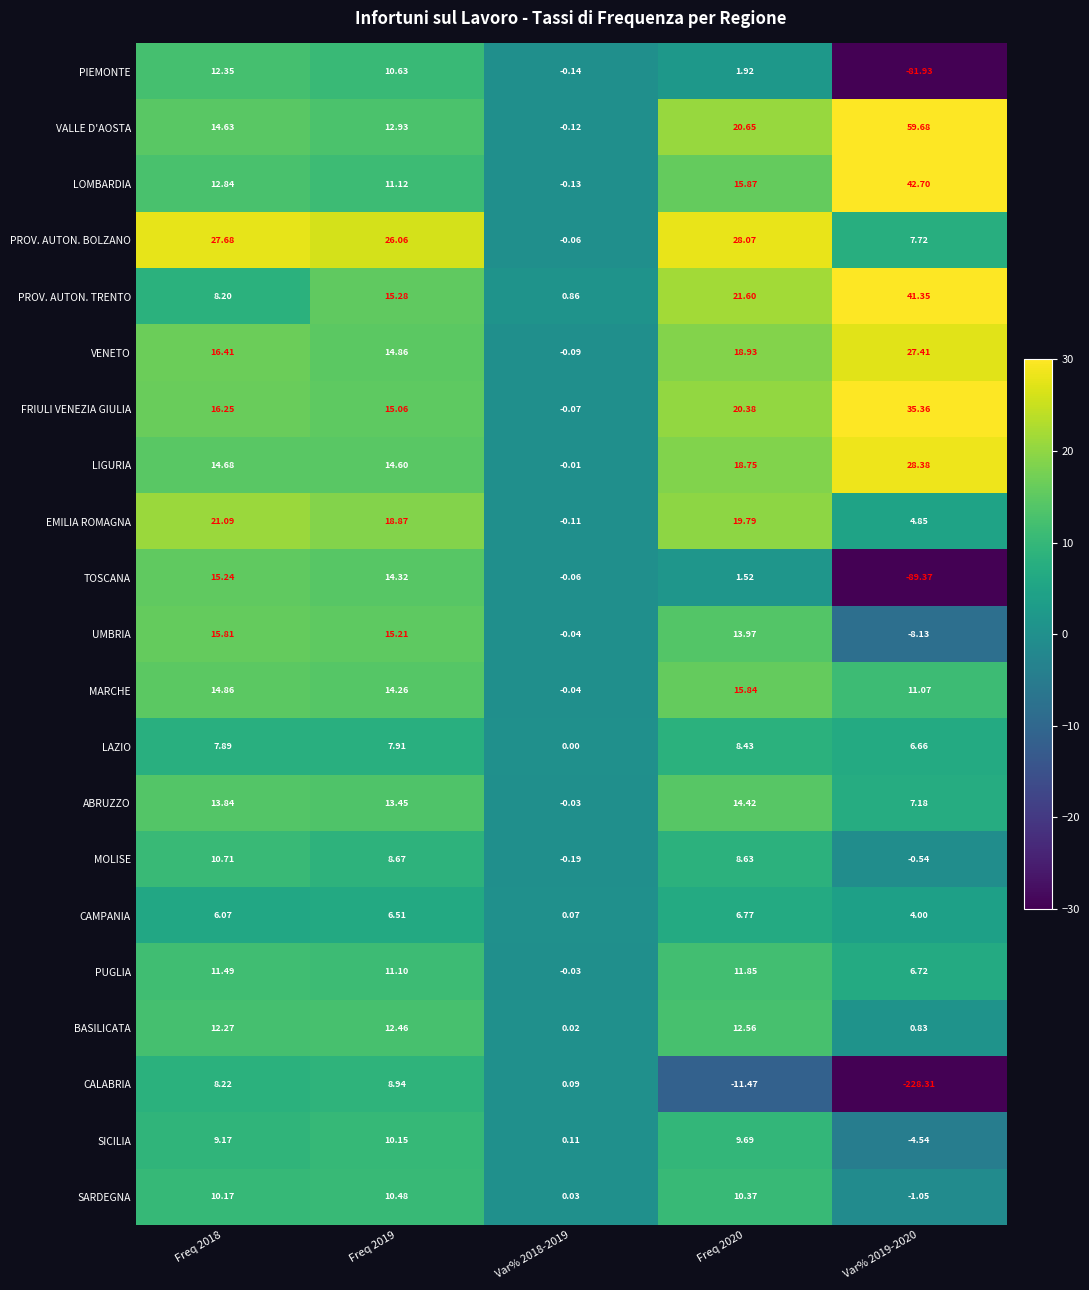

List the series in order of their peak value, highest first.

VALLE D'AOSTA, LOMBARDIA, PROV. AUTON. TRENTO, FRIULI VENEZIA GIULIA, LIGURIA, PROV. AUTON. BOLZANO, VENETO, EMILIA ROMAGNA, MARCHE, UMBRIA, TOSCANA, ABRUZZO, BASILICATA, PIEMONTE, PUGLIA, MOLISE, SARDEGNA, SICILIA, CALABRIA, LAZIO, CAMPANIA